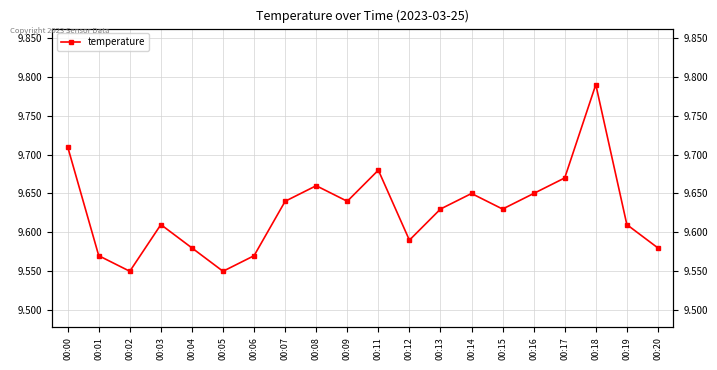

At which category does the chart reach its peak across all series?

00:18